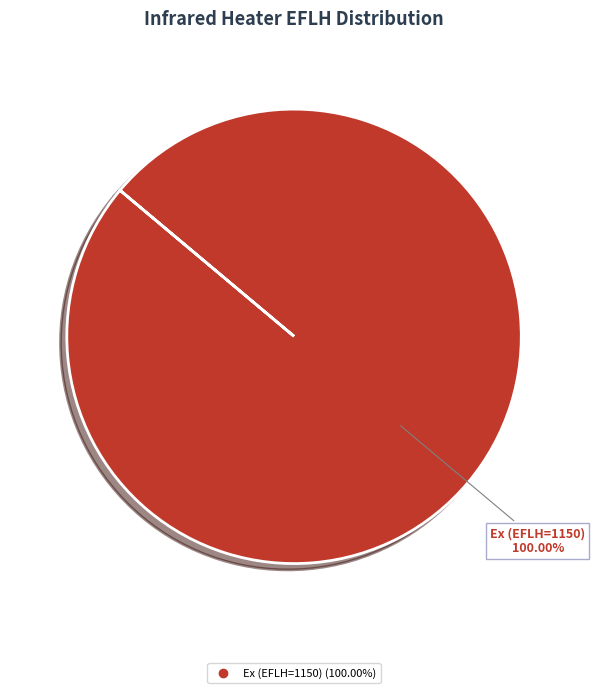

Is there a majority slice in this chart?

Yes